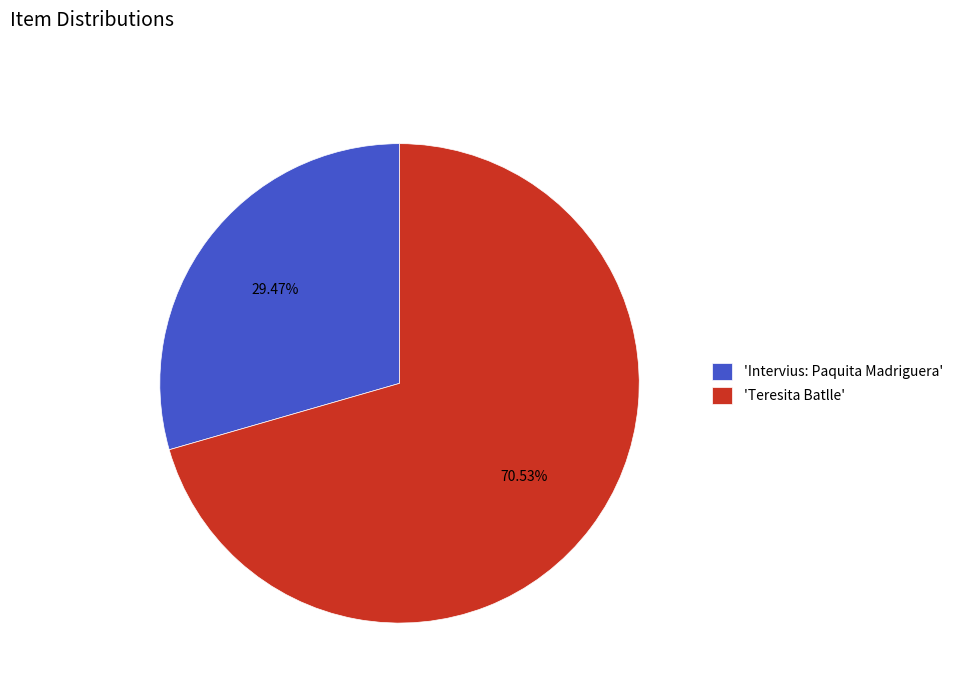

Is the sum of 'Teresita Batlle' and 'Intervius: Paquita Madriguera' greater than half?

Yes